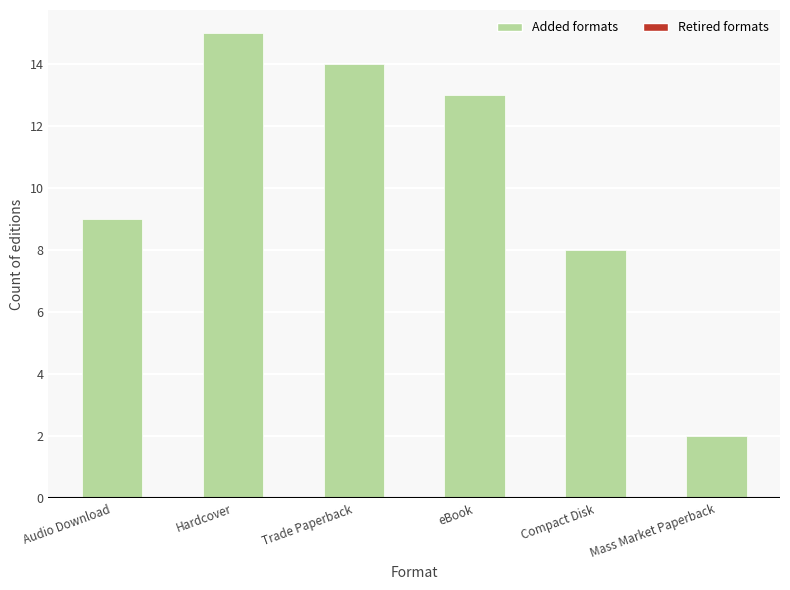

How many values are below 13?

3